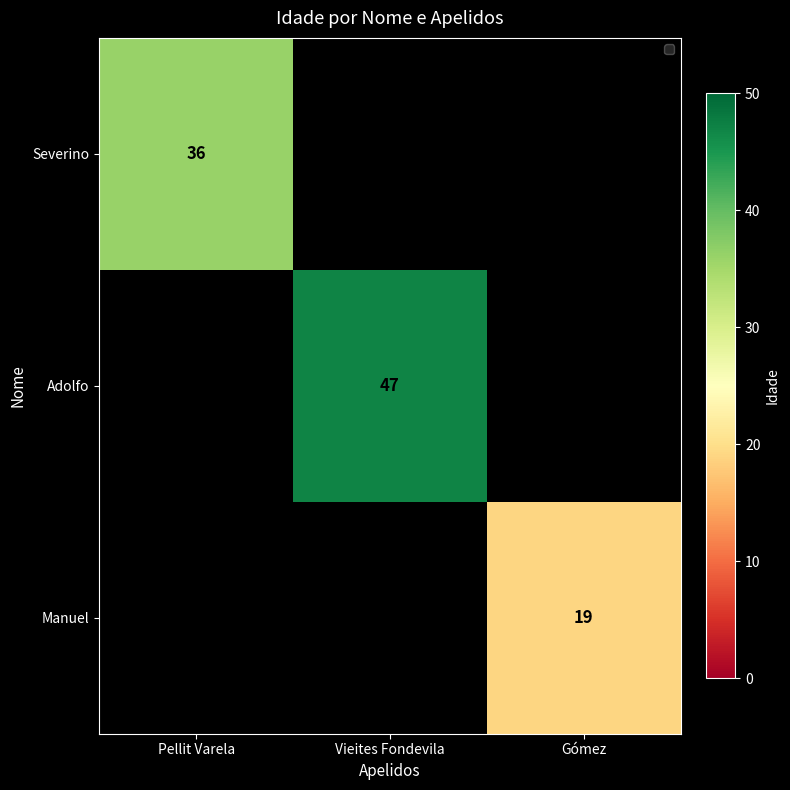

At how many categories does at least one series exceed 23?

2